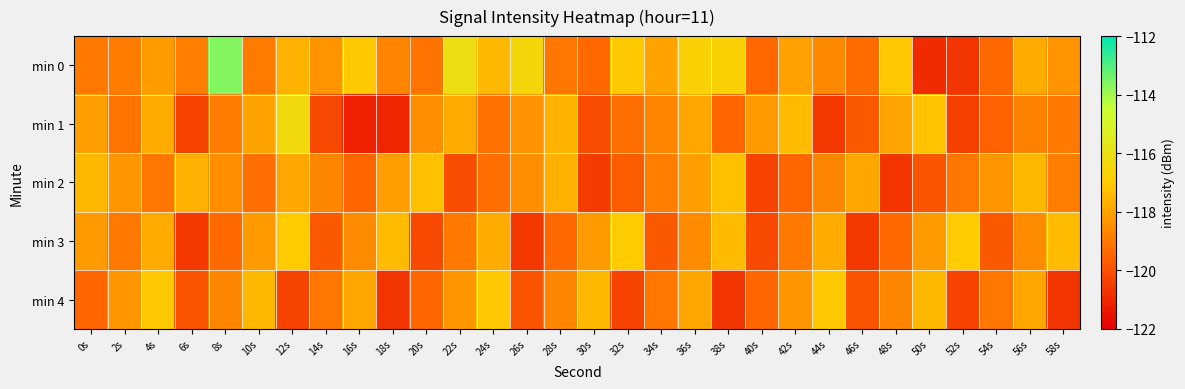

At which category is the sum across all series the highest?

8s